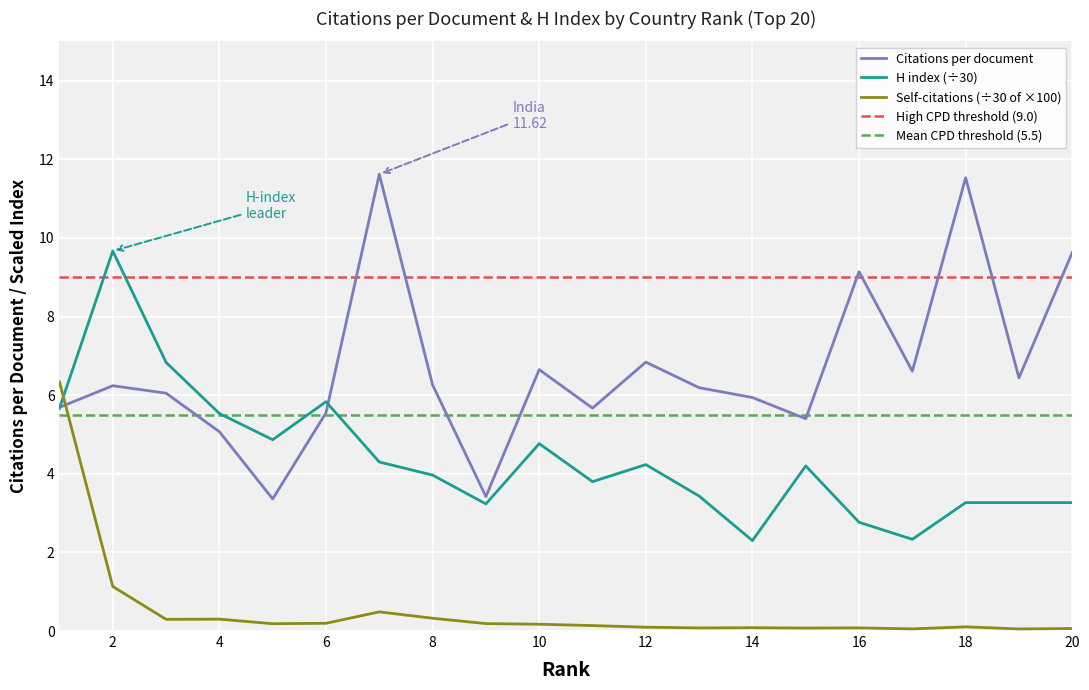

List the series in order of their peak value, lowest first.

Self-citations (scaled), H index, Citations per document